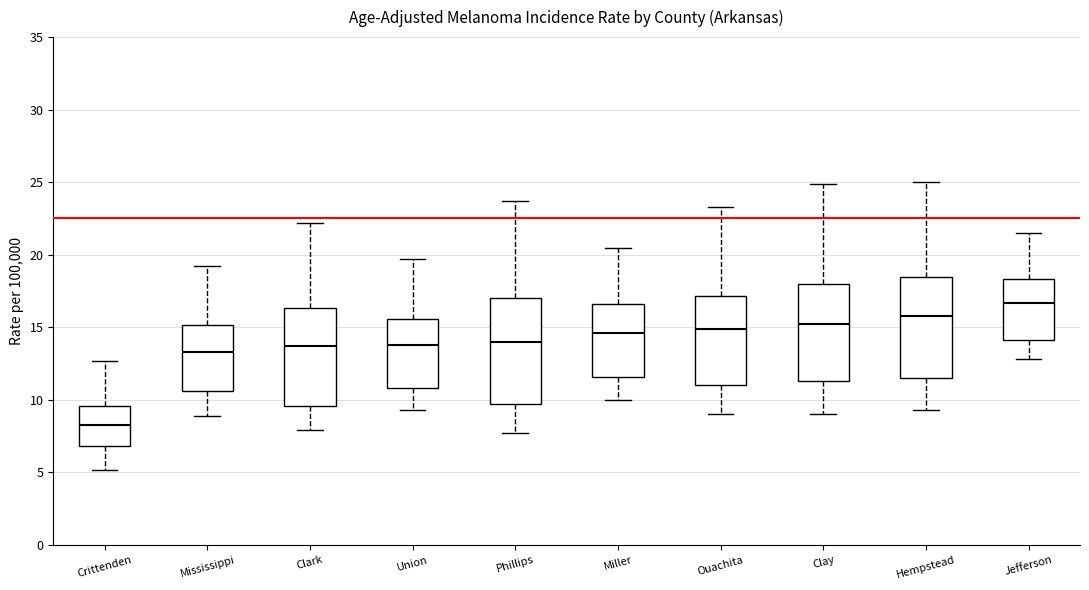

Reading left to right, read every box against the y-axis: the position of its median line, the range the box covers, and the ends of its whiskers. The values are not printed on the chart, so give them approximately, as read against the axis.

Crittenden: median 8.5, box 7.0 to 9.5, whiskers 5.0 to 12.5
Mississippi: median 13.5, box 10.5 to 15.0, whiskers 9.0 to 19.0
Clark: median 13.5, box 9.5 to 16.5, whiskers 8.0 to 22.0
Union: median 14.0, box 11.0 to 15.5, whiskers 9.5 to 19.5
Phillips: median 14.0, box 10.0 to 17.0, whiskers 7.5 to 23.5
Miller: median 14.5, box 11.5 to 16.5, whiskers 10.0 to 20.5
Ouachita: median 15.0, box 11.0 to 17.0, whiskers 9.0 to 23.5
Clay: median 15.0, box 11.5 to 18.0, whiskers 9.0 to 25.0
Hempstead: median 16.0, box 11.5 to 18.5, whiskers 9.5 to 25.0
Jefferson: median 16.5, box 14.0 to 18.5, whiskers 13.0 to 21.5